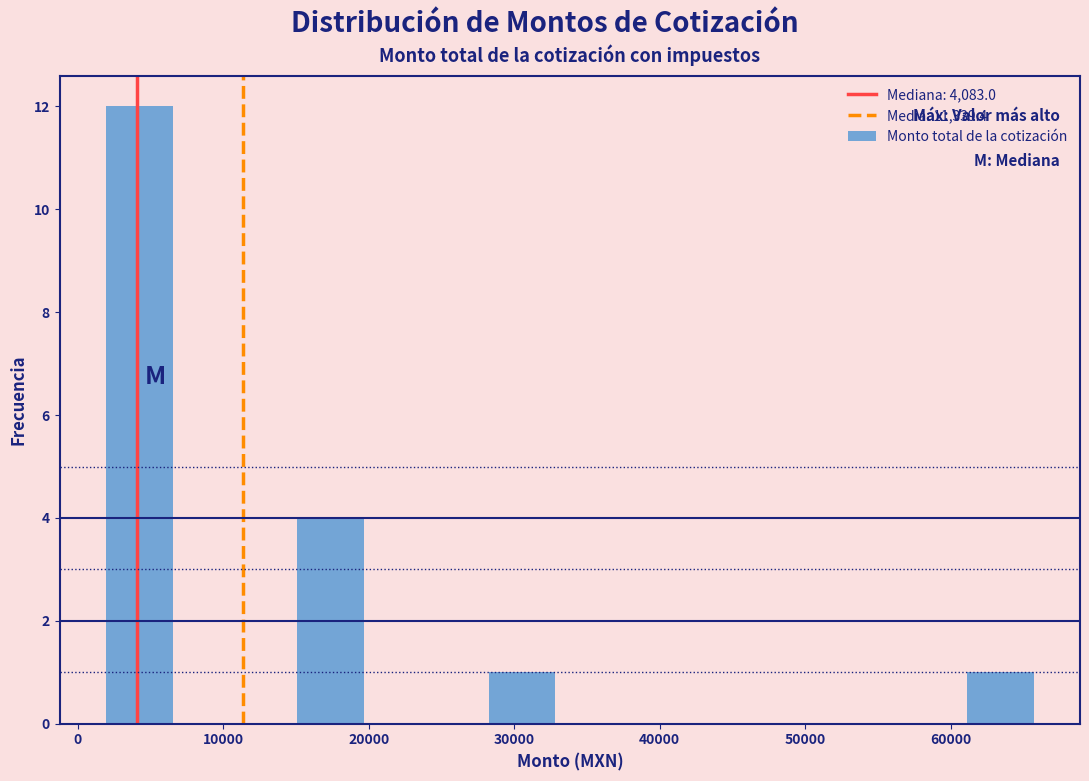

Reading left to right, transcribe this chart: for each bar, give the range it covers on the x-axis and its height. Neither the bar edges nor the heights are printed on the chart, so give them approximately, as read against the axes.

1000 to 8000: 12
8000 to 14000: 0
14000 to 21000: 4
21000 to 27000: 0
27000 to 34000: 1
34000 to 40000: 0
40000 to 47000: 0
47000 to 54000: 0
54000 to 60000: 0
60000 to 67000: 1